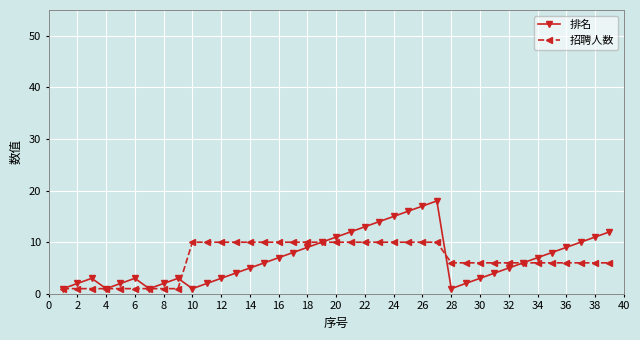

Which series has the widest spread of values?

排名